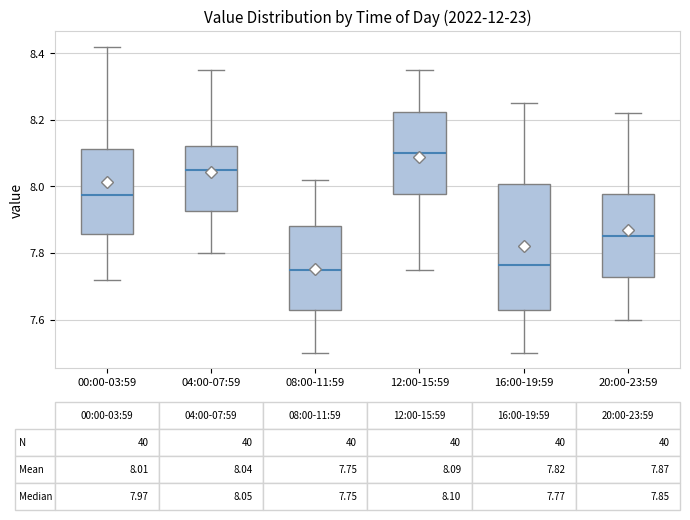

Which box's median line is the highest?

12:00-15:59